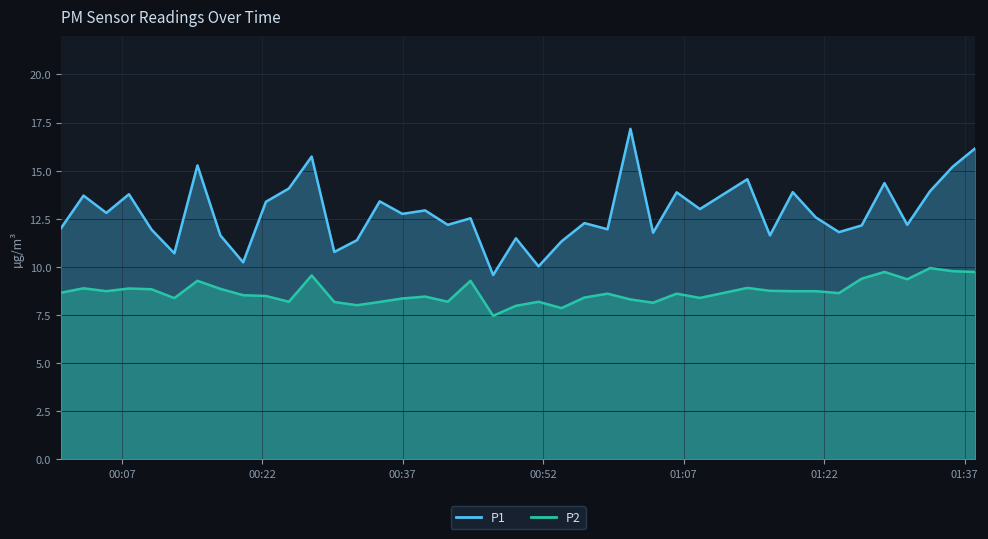

What position from the right is 2023-09-07T01:16:13?

10